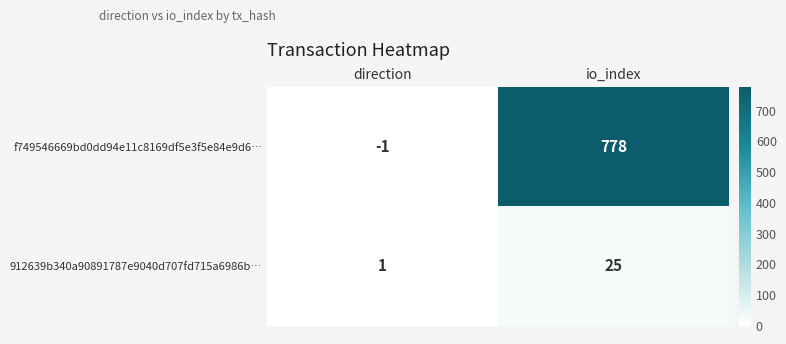

What is the sum of the f749546669bd0dd94e11c8169df5e3f5e84e9d6… values at io_index and direction?

777